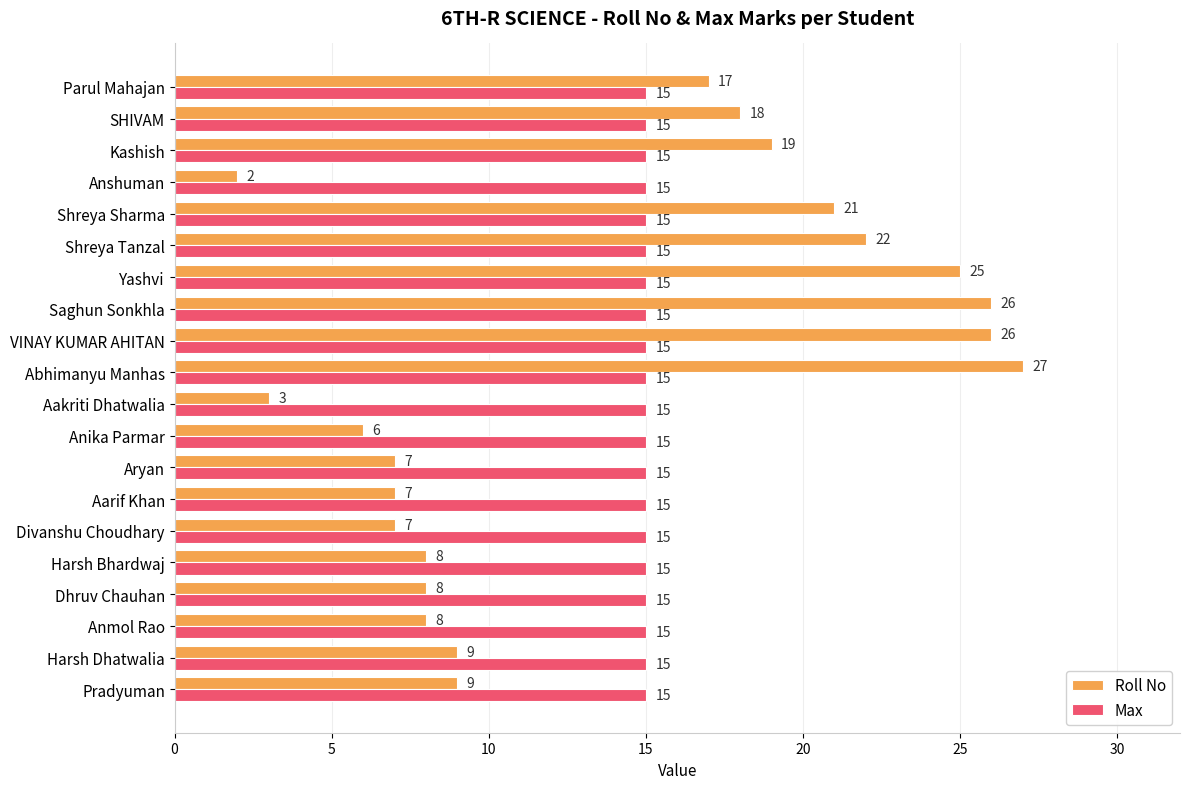

What value does the Roll No series have at Divanshu Choudhary?

7